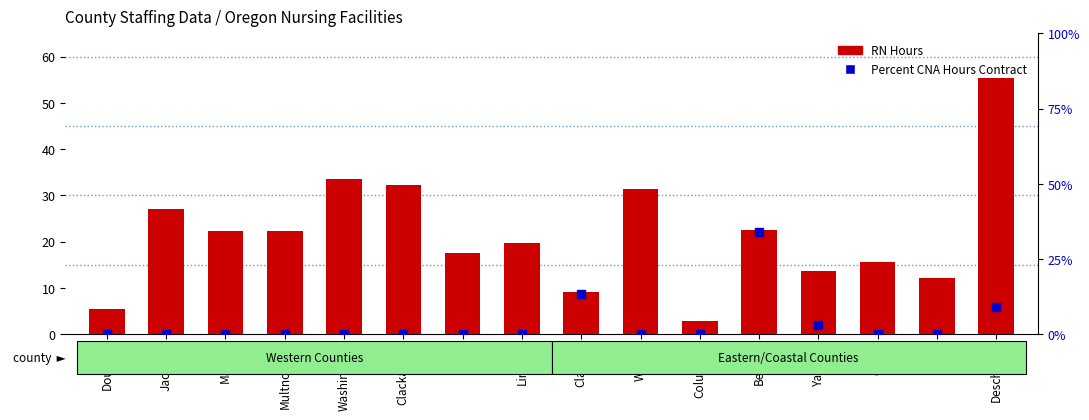

At which category is the sum across all series the highest?

Deschutes